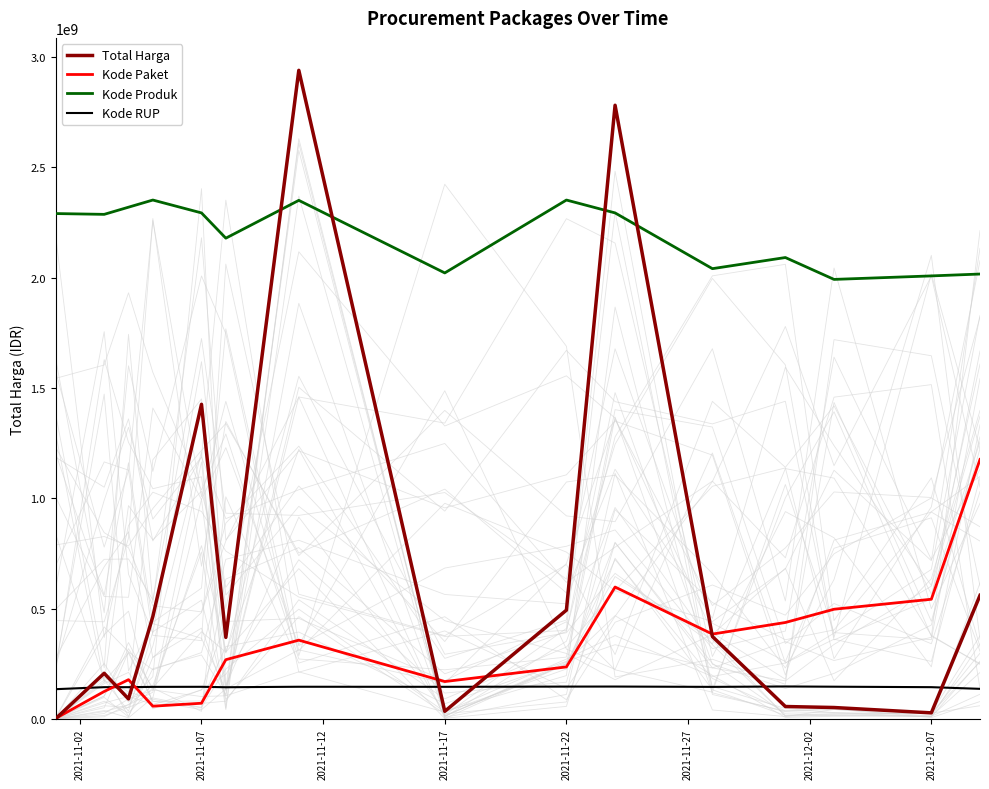

Which series ends up on top after the final intersection of Total Harga and Kode RUP?

Total Harga